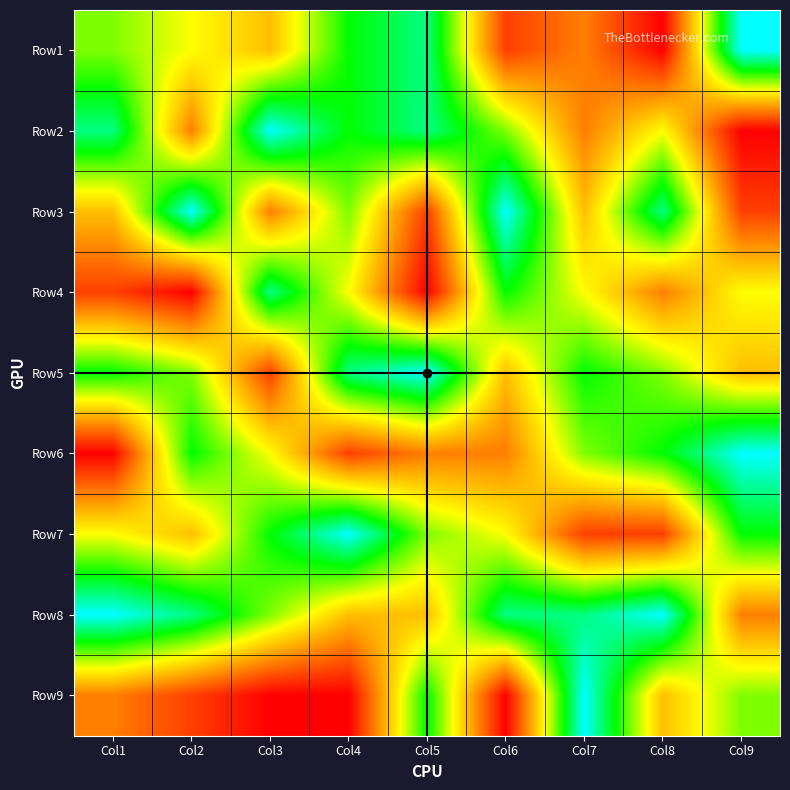

What is the total value across all series at Col5?

48